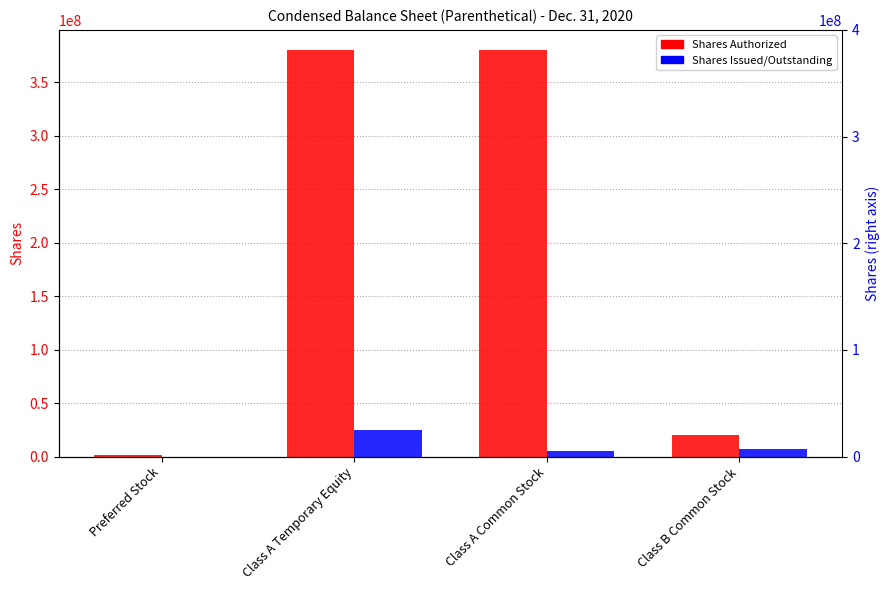

What is the difference between the maximum and minimum values in the Shares Issued/Outstanding series?

25053313